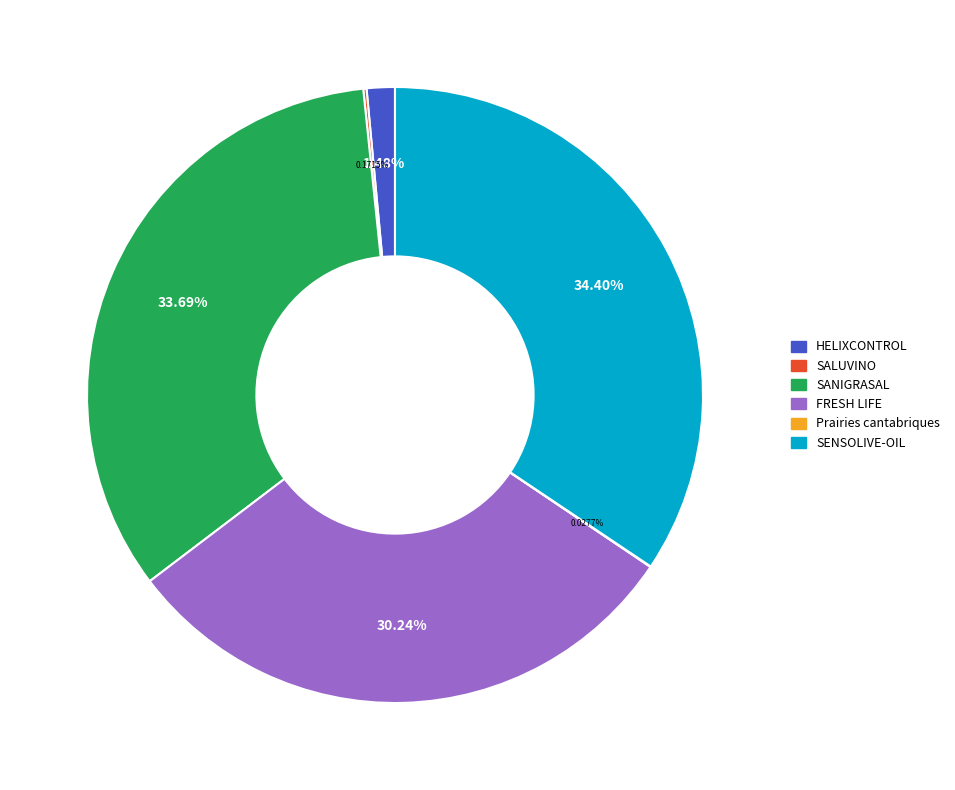

Which slice is the largest?

SENSOLIVE-OIL